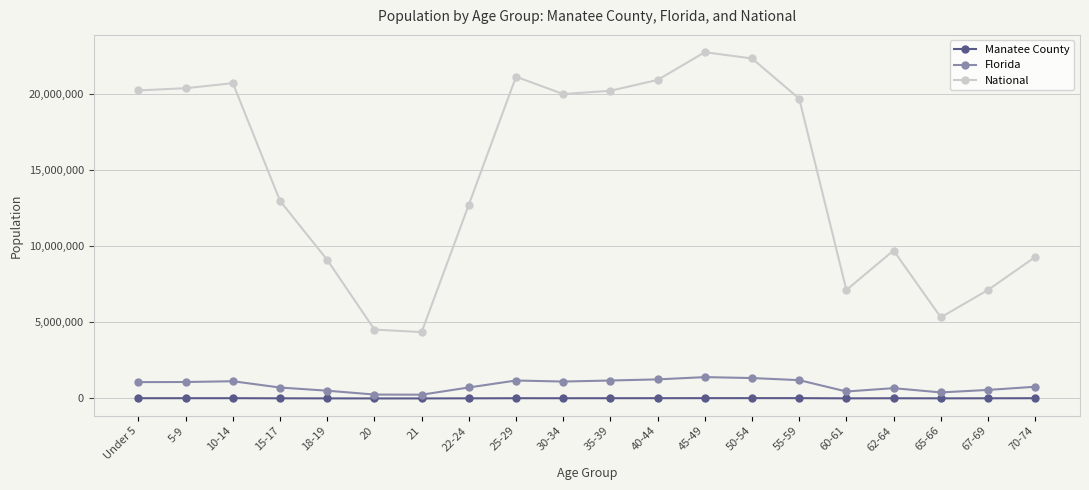

True or false: Florida and National intersect in this chart.

False